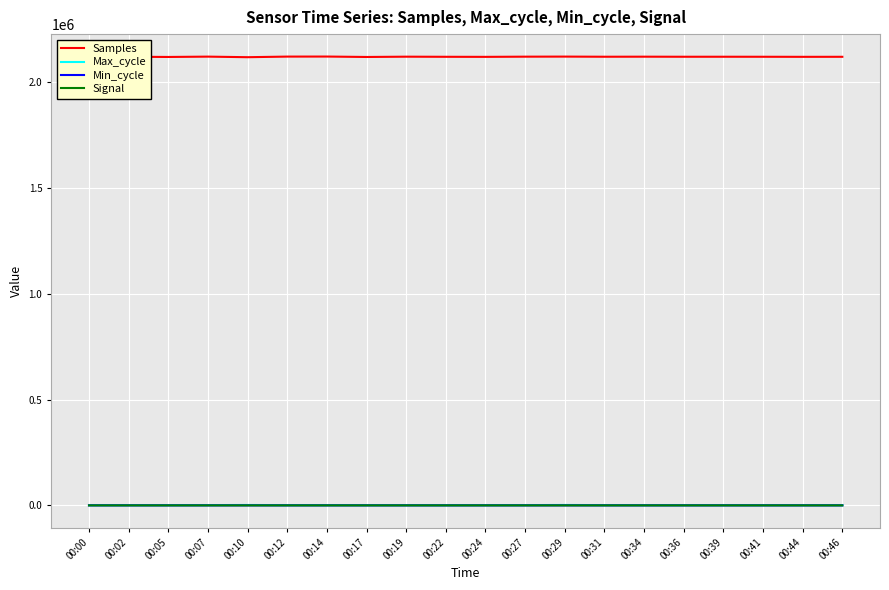

Which series has the largest total across all categories?

Samples